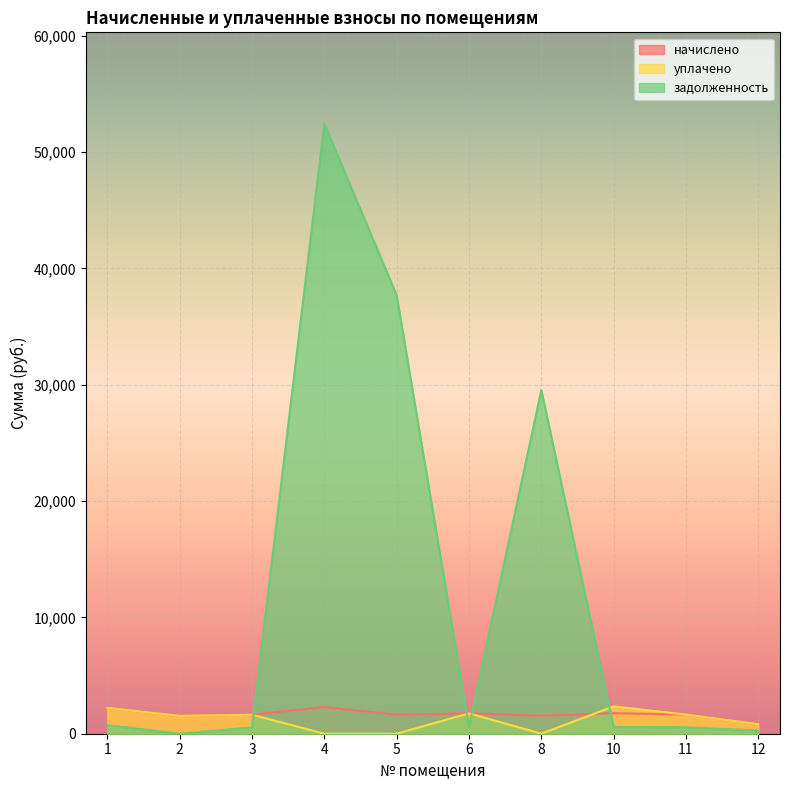

What are all the series names shown in the legend?

начислено, уплачено, задолженность